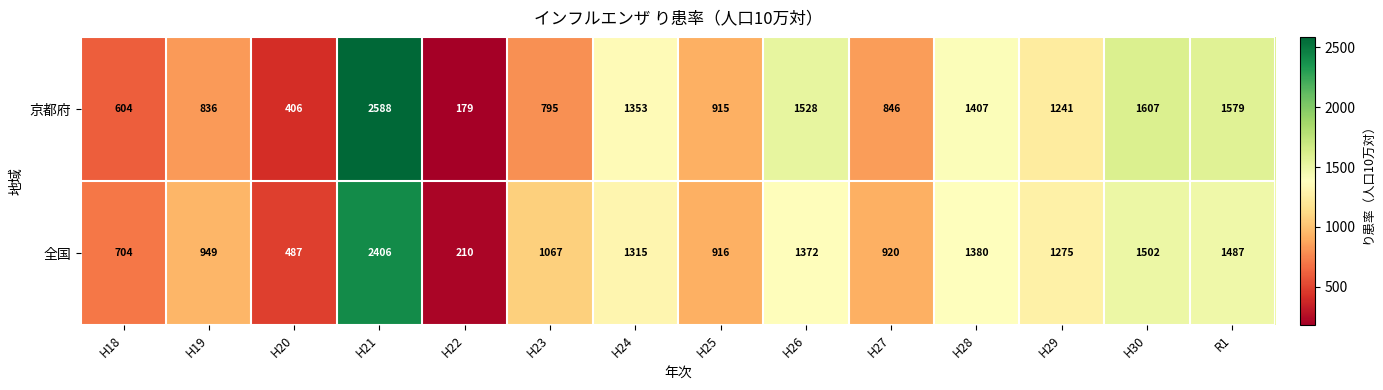

What is the sum of all 京都府 values?

15884